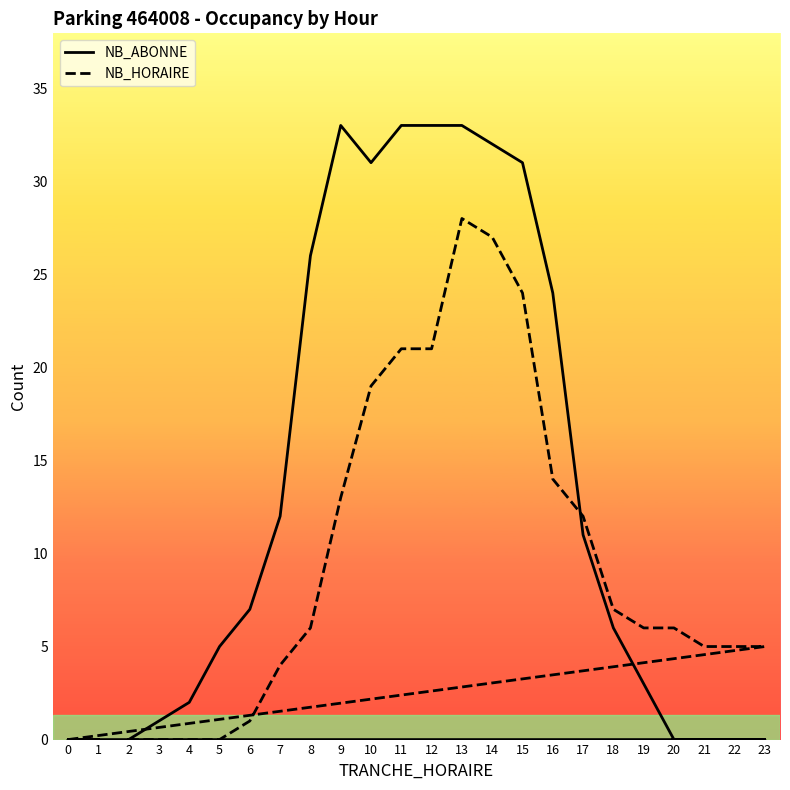

What is the total value across all series at 15?

55